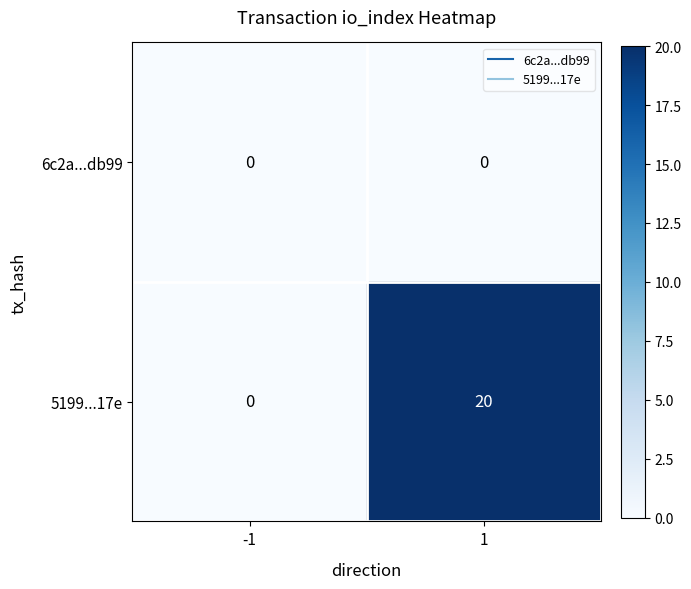

What is the greatest value displayed?

20